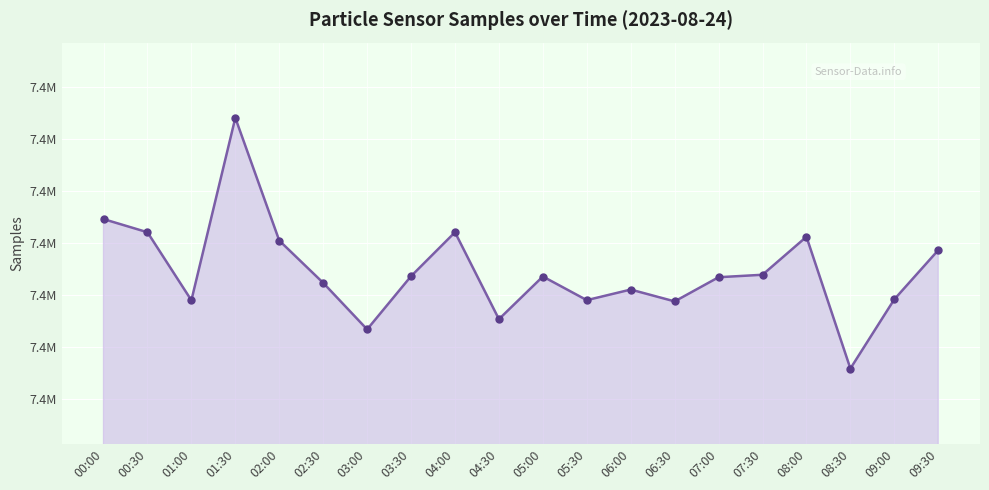

Reading left to right, what are all the values shown in this chart?

7380926	7380419	7377798	7384826	7380098	7378470	7376678	7378727	7380419	7377071	7378715	7377804	7378212	7377756	7378687	7378782	7380246	7375170	7377836	7379730